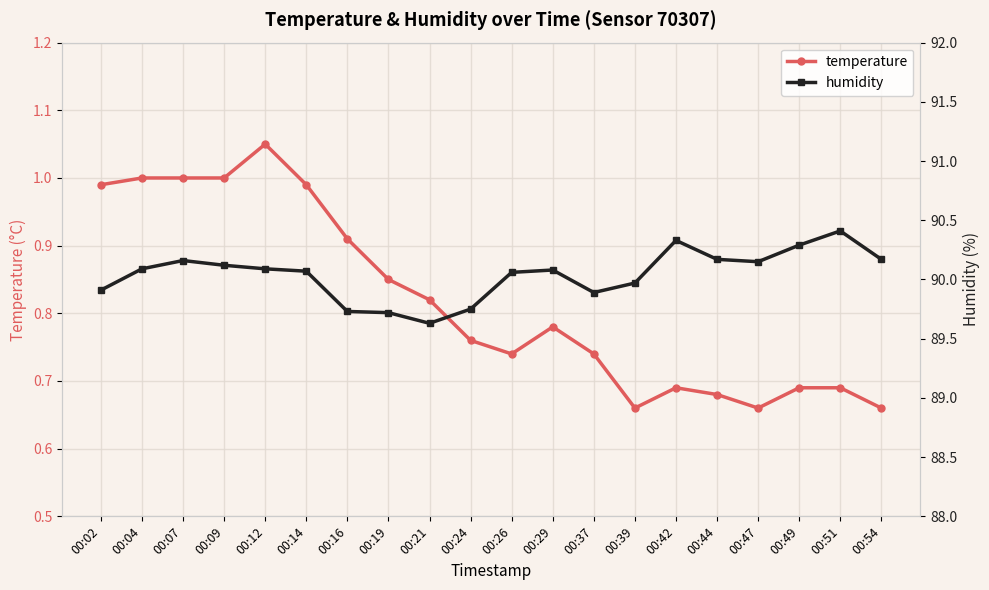

What is the total value across all series at 00:26?

90.8